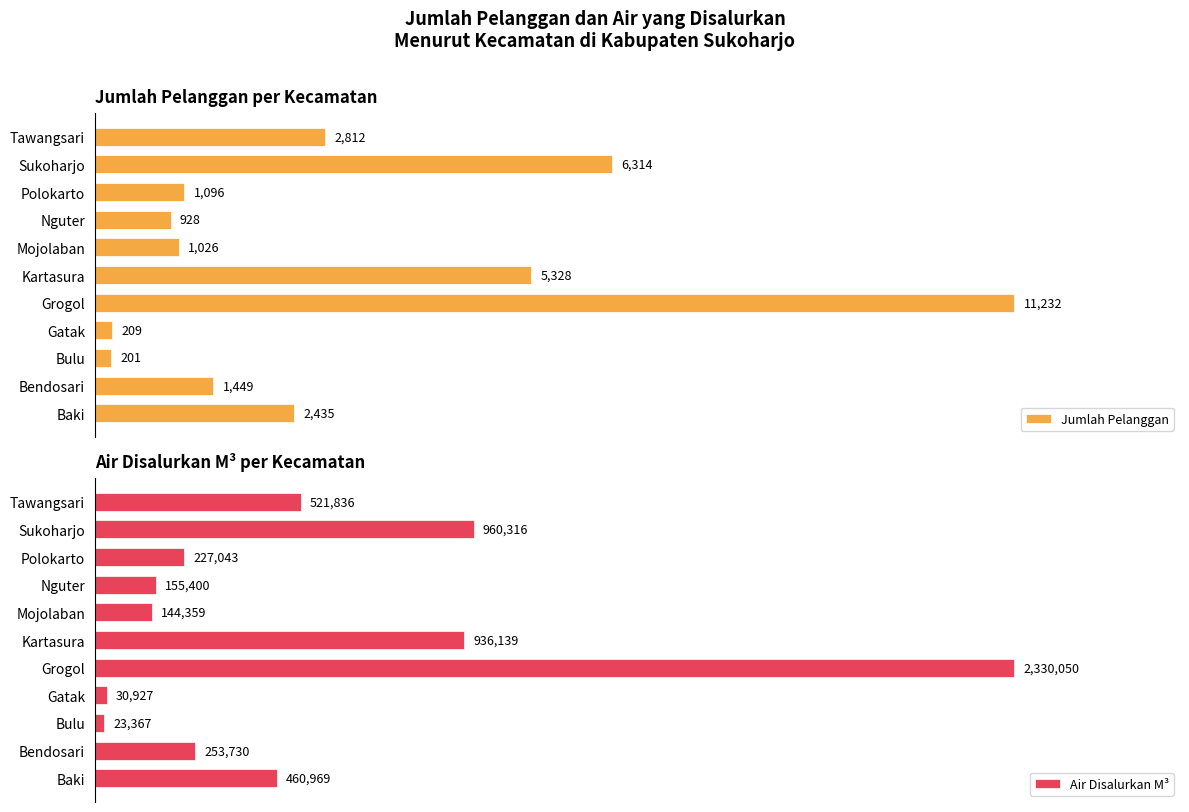

Rank the categories by Air Disalurkan M³ value from highest to lowest.

Grogol, Sukoharjo, Kartasura, Tawangsari, Baki, Bendosari, Polokarto, Nguter, Mojolaban, Gatak, Bulu